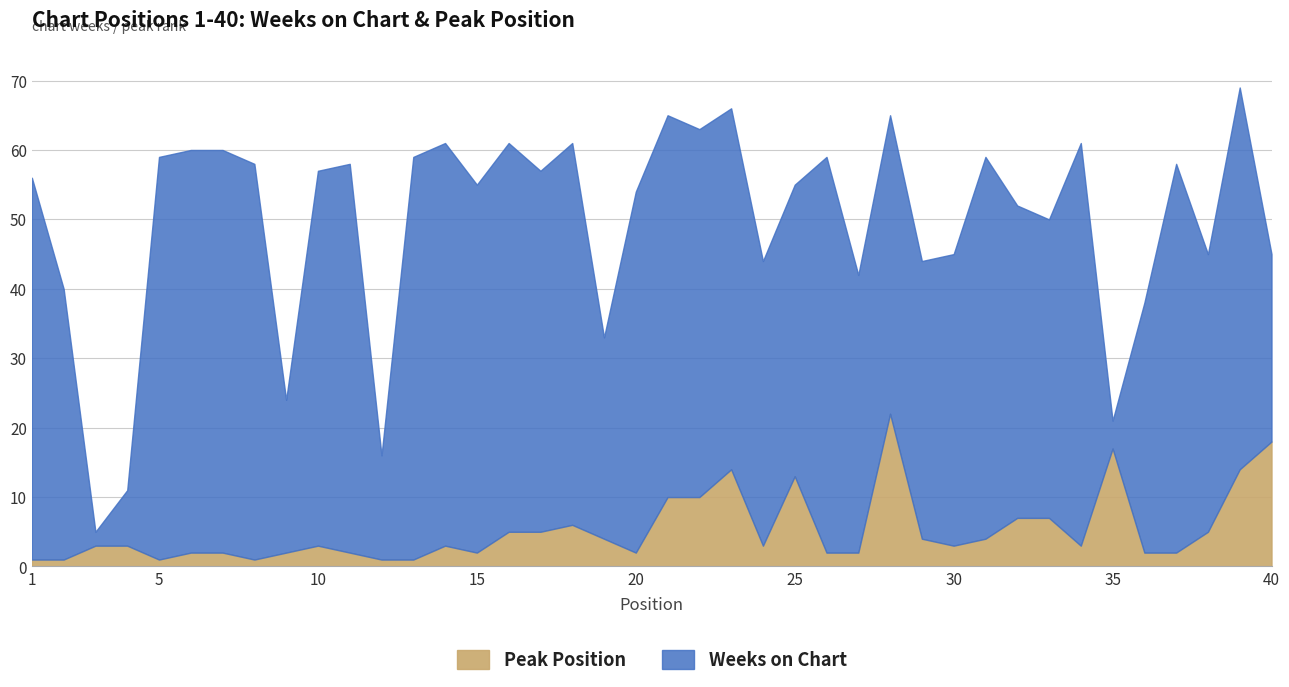

At which label does Peak Position reach its minimum?

1